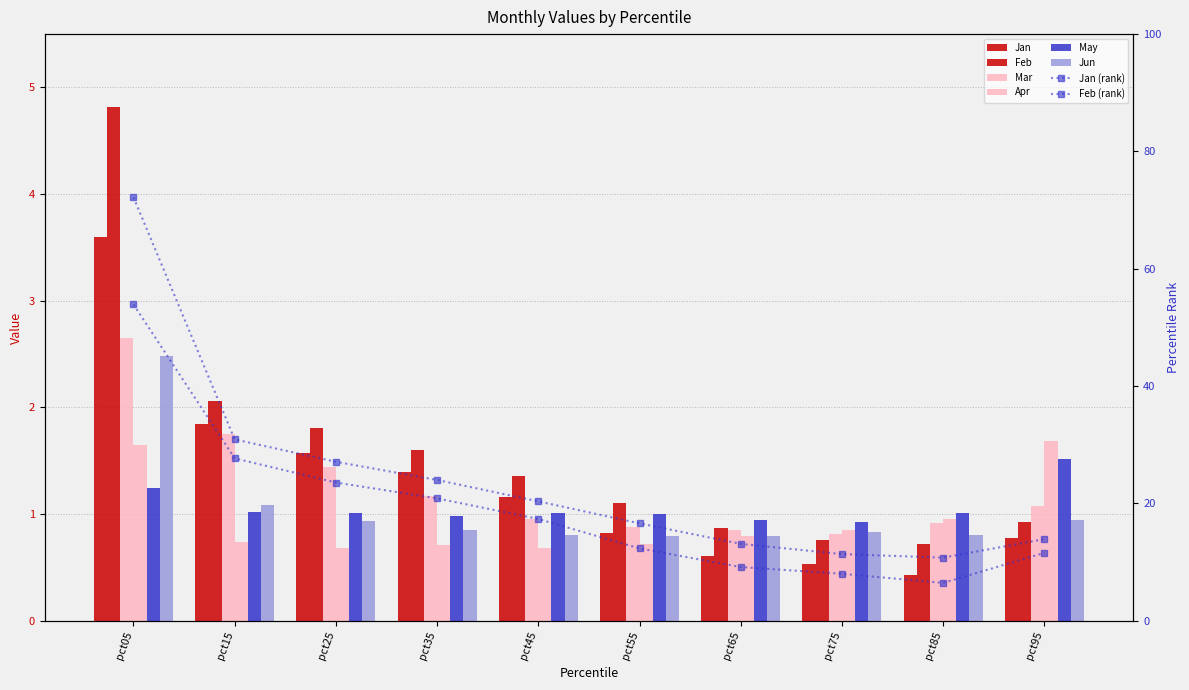

What is the average value of the Feb series?

1.6